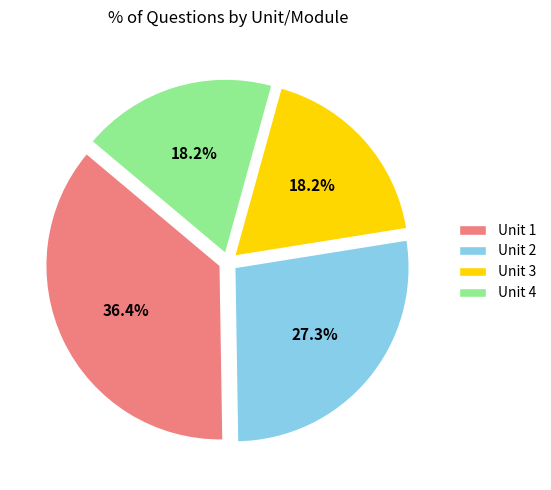

Is Unit 3 the majority of the pie?

No